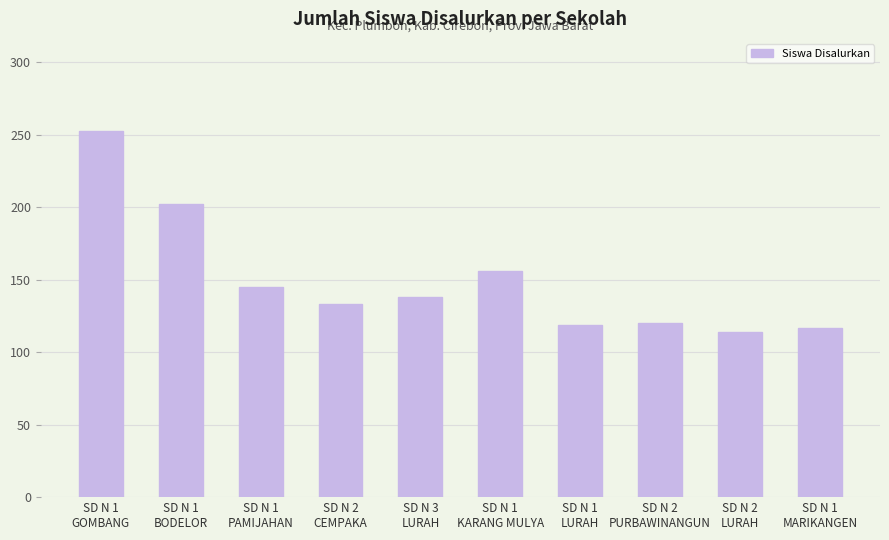

Does the chart contain stacked bars?

No